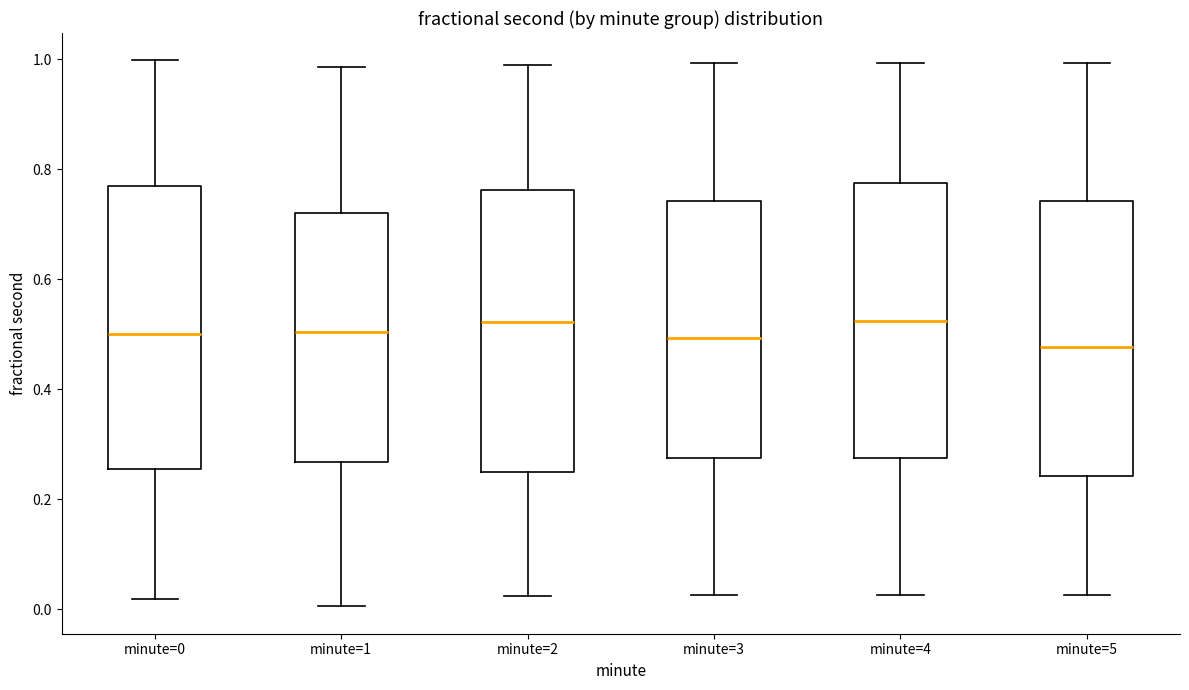

Reading left to right, transcribe this box plot: for each box, give where its median line is, the range the box spans, and where its two whiskers end, as read against the y-axis. The values are not printed on the chart, so give them approximately, as read against the axis.

minute=0: median 0.50, box 0.26 to 0.76, whiskers 0.02 to 1.00
minute=1: median 0.50, box 0.26 to 0.72, whiskers 0.00 to 0.98
minute=2: median 0.52, box 0.26 to 0.76, whiskers 0.02 to 1.00
minute=3: median 0.50, box 0.28 to 0.74, whiskers 0.02 to 1.00
minute=4: median 0.52, box 0.28 to 0.78, whiskers 0.02 to 1.00
minute=5: median 0.48, box 0.24 to 0.74, whiskers 0.02 to 1.00